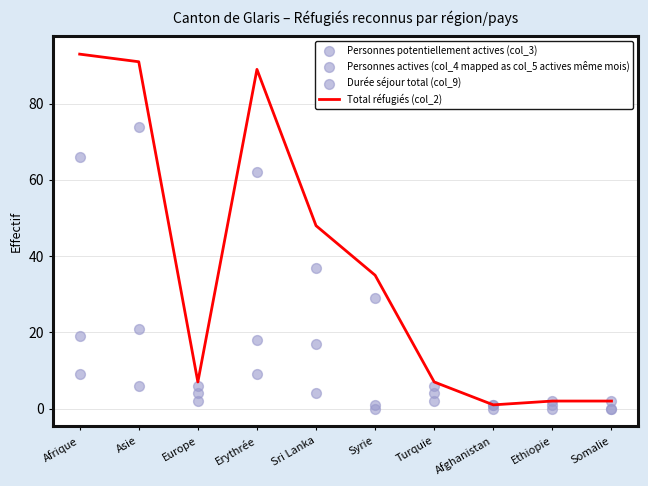

At how many categories does at least one series exceed 69?

3